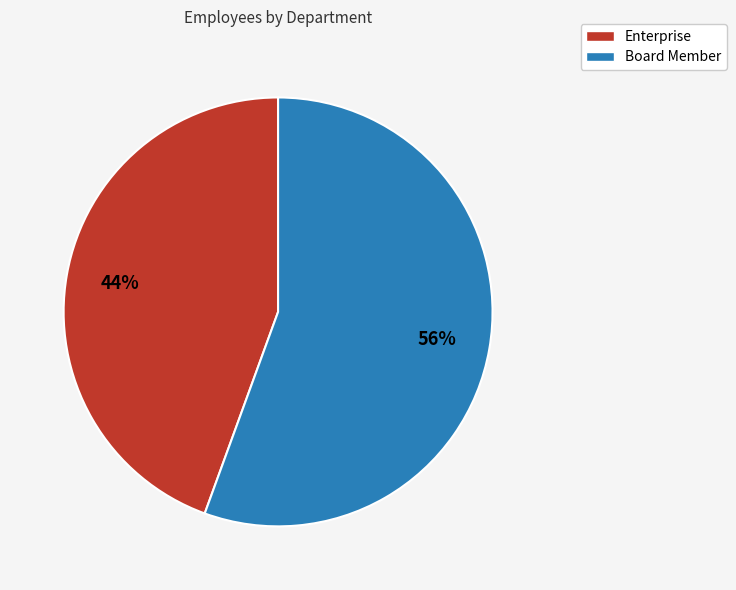

Combined, do Board Member and Enterprise account for over 50%?

Yes